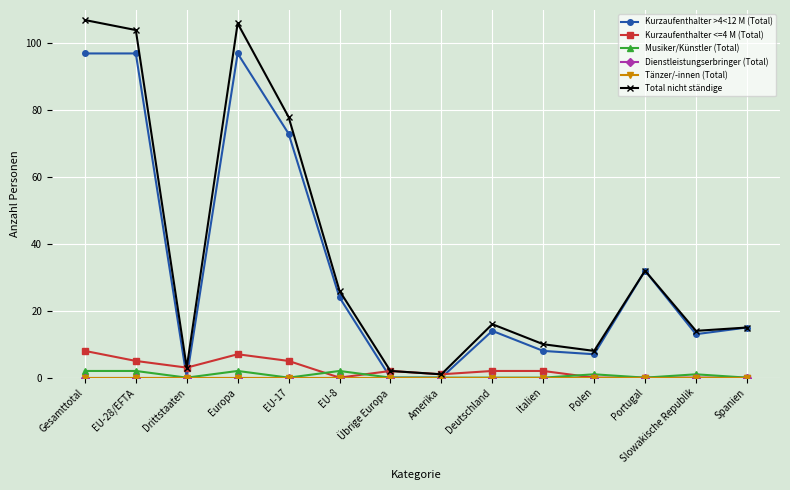

Does the chart have visible grid lines?

Yes